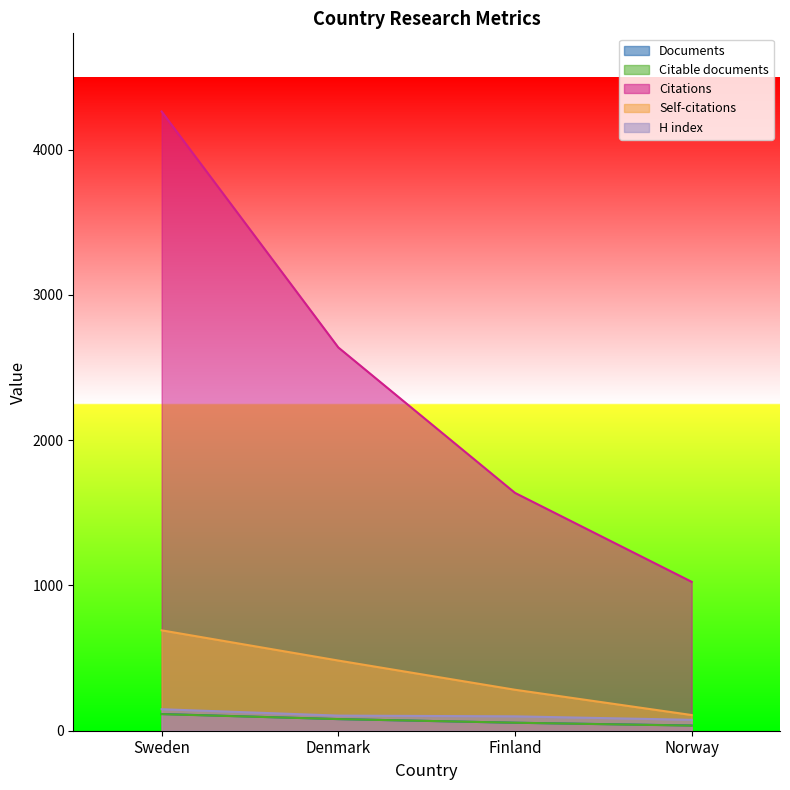

True or false: Documents has more than 1 points higher than both neighbors.

False